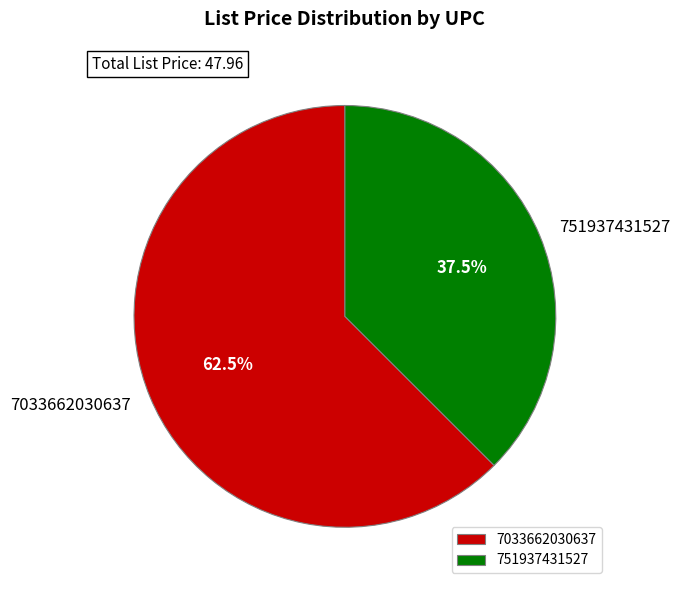

Is 751937431527 the majority of the pie?

No